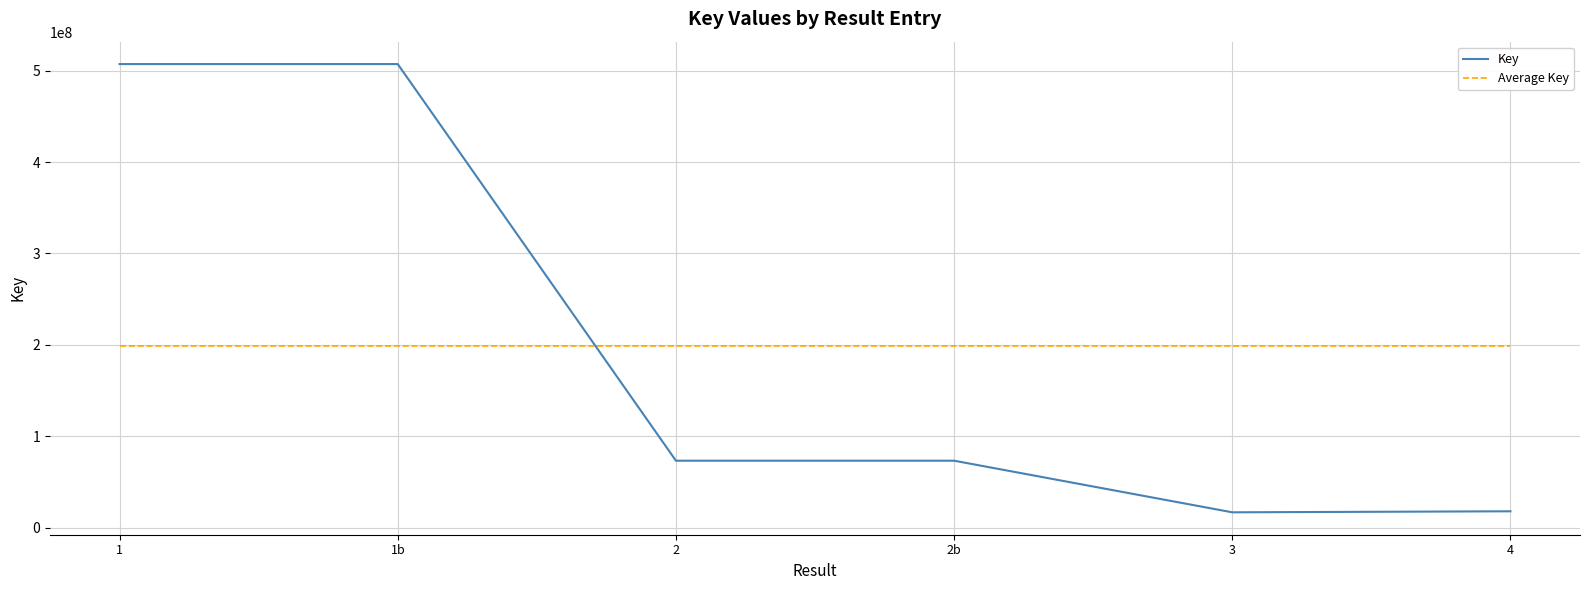

What is the approximate value of Key at 4?

17877352.0